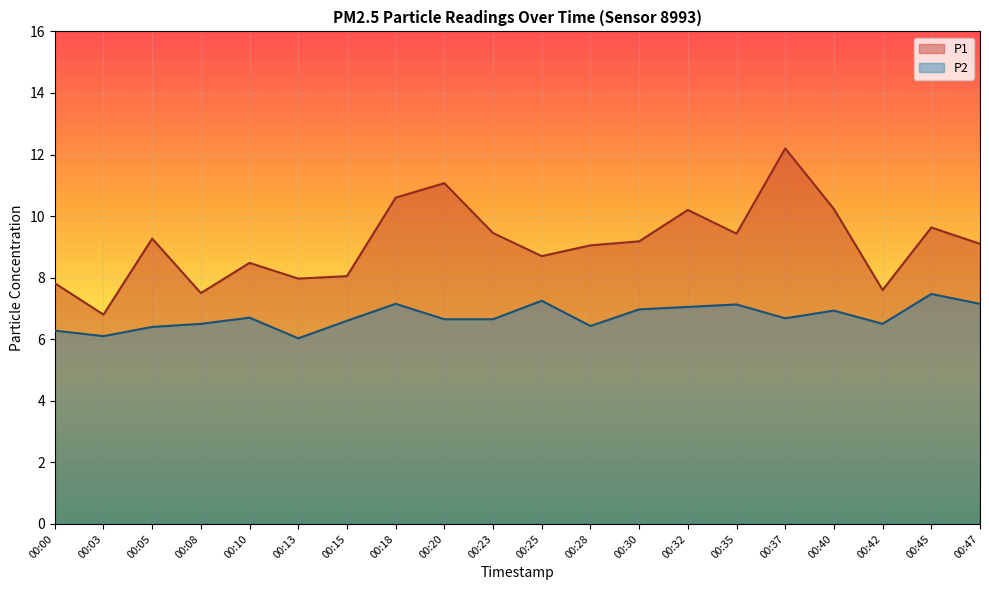

What is the smallest value displayed?

6.0